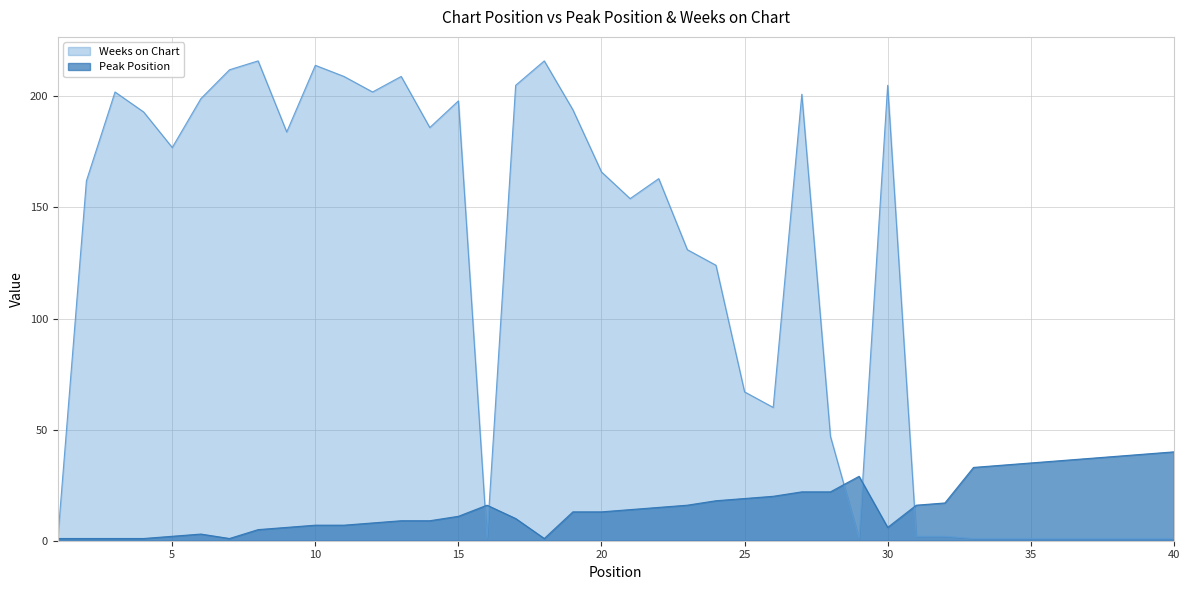

The Weeks on Chart series shows 2 at 1. True or false?

False